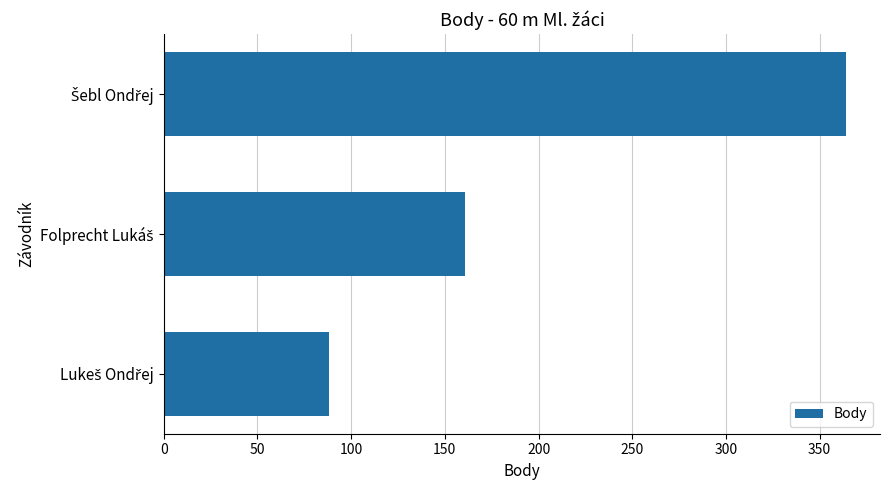

Count the number of data series in this chart.

1